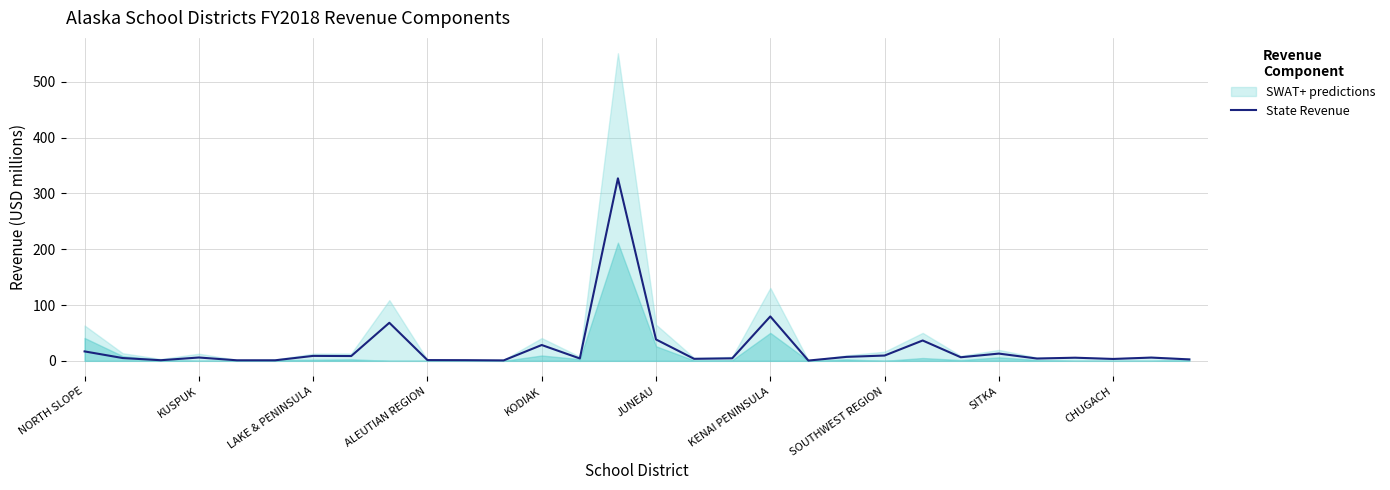

True or false: the data has more than 2 interior local peaks.

True